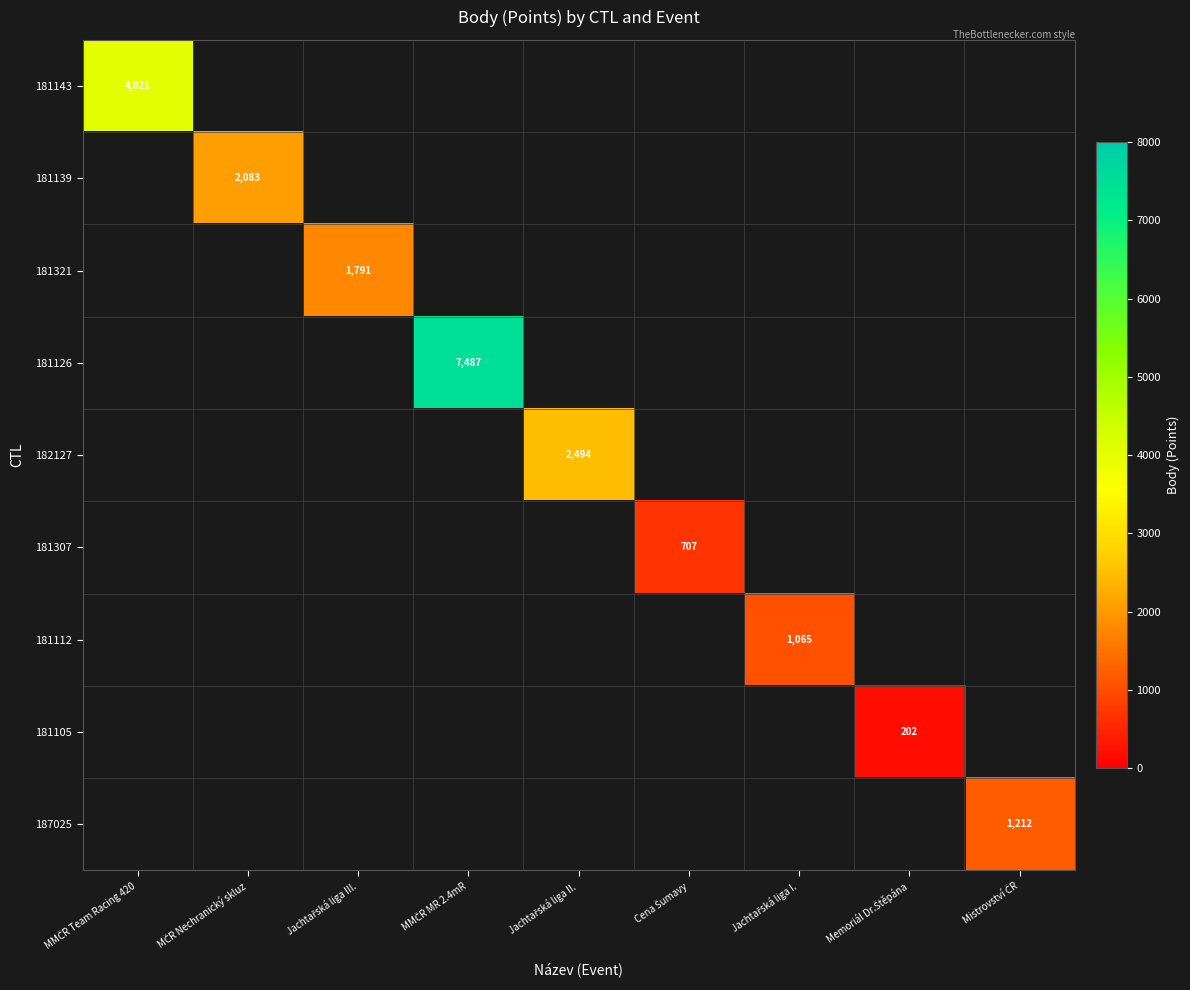

True or false: 181307 has a value of 1268.3 at Cena Šumavy.

False